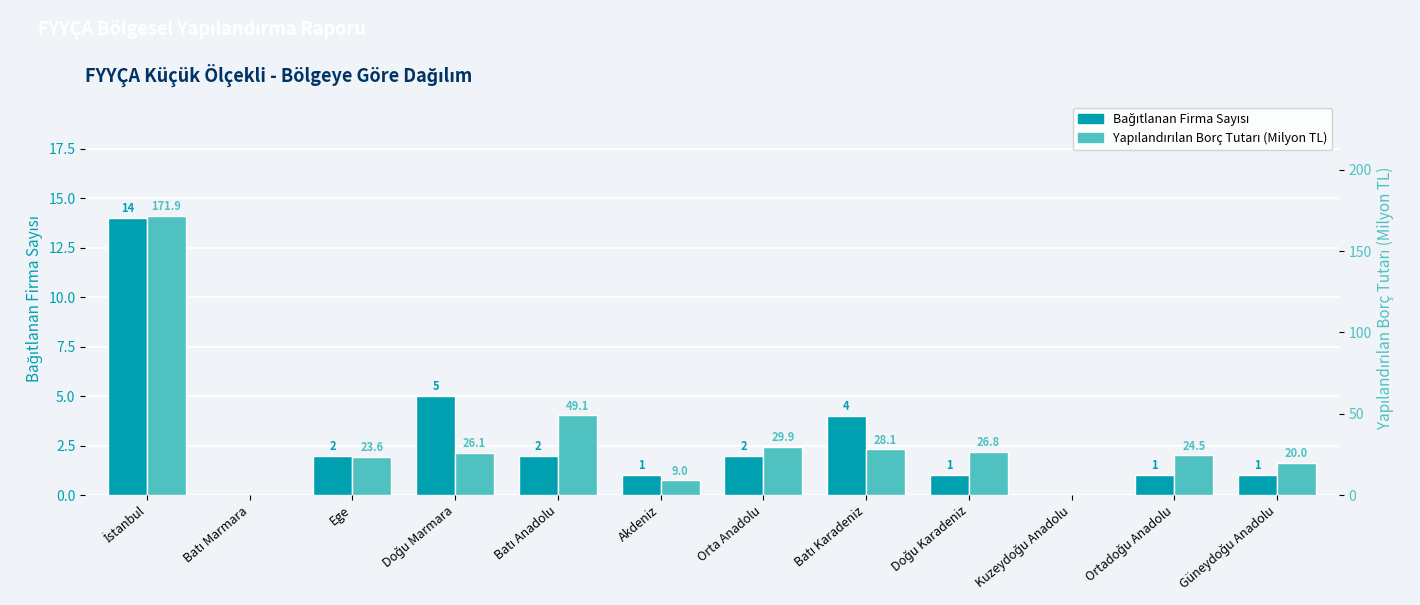

Rank the categories by Yapılandırılan Borç Tutarı (Milyon TL) value from highest to lowest.

İstanbul, Batı Anadolu, Orta Anadolu, Batı Karadeniz, Doğu Karadeniz, Doğu Marmara, Ortadoğu Anadolu, Ege, Güneydoğu Anadolu, Akdeniz, Batı Marmara, Kuzeydoğu Anadolu